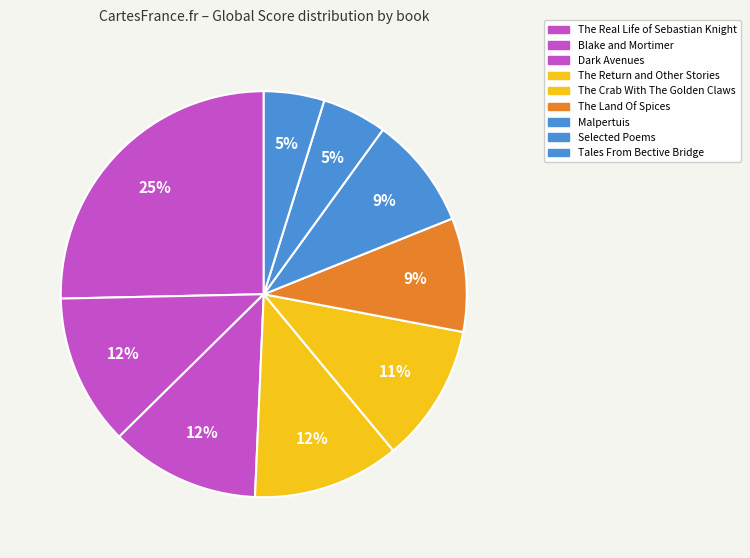

Is there a majority slice in this chart?

No